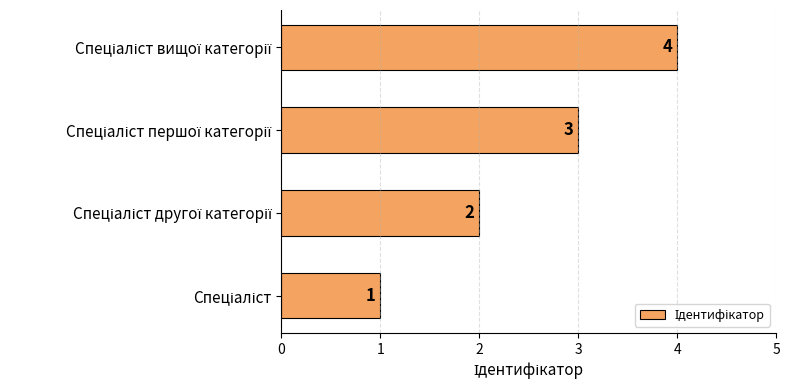

What is the sum of all values?

10